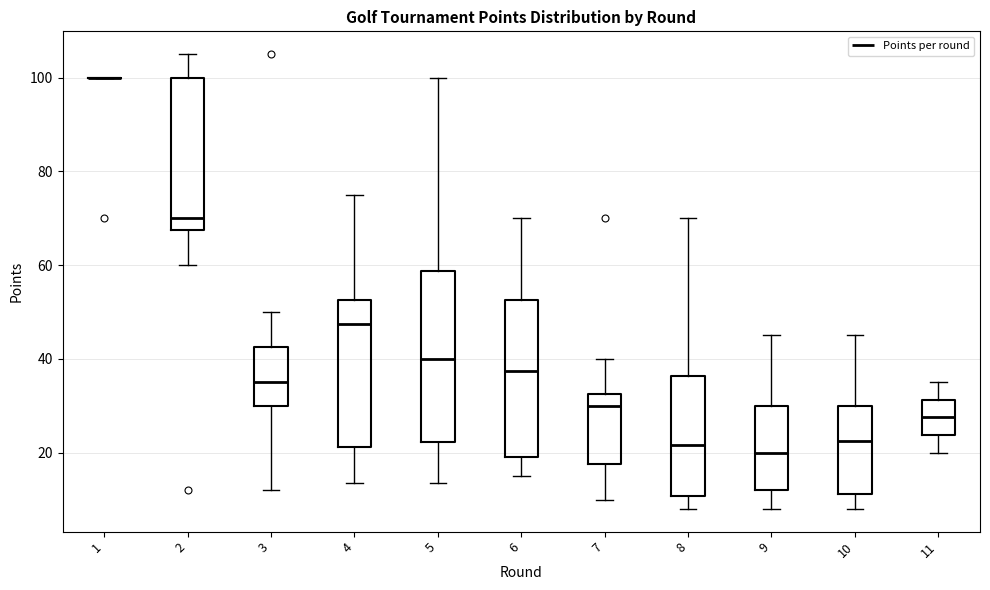

Reading left to right, read every box against the y-axis: the position of its median line, the range the box covers, and the ends of its whiskers. The values are not printed on the chart, so give them approximately, as read against the axis.

1: box collapsed to a line at 100, whiskers 100 to 100
2: median 70, box 68 to 100, whiskers 60 to 106
3: median 36, box 30 to 42, whiskers 12 to 50
4: median 48, box 22 to 52, whiskers 14 to 76
5: median 40, box 22 to 58, whiskers 14 to 100
6: median 38, box 20 to 52, whiskers 16 to 70
7: median 30, box 18 to 32, whiskers 10 to 40
8: median 22, box 10 to 36, whiskers 8 to 70
9: median 20, box 12 to 30, whiskers 8 to 46
10: median 22, box 12 to 30, whiskers 8 to 46
11: median 28, box 24 to 32, whiskers 20 to 36